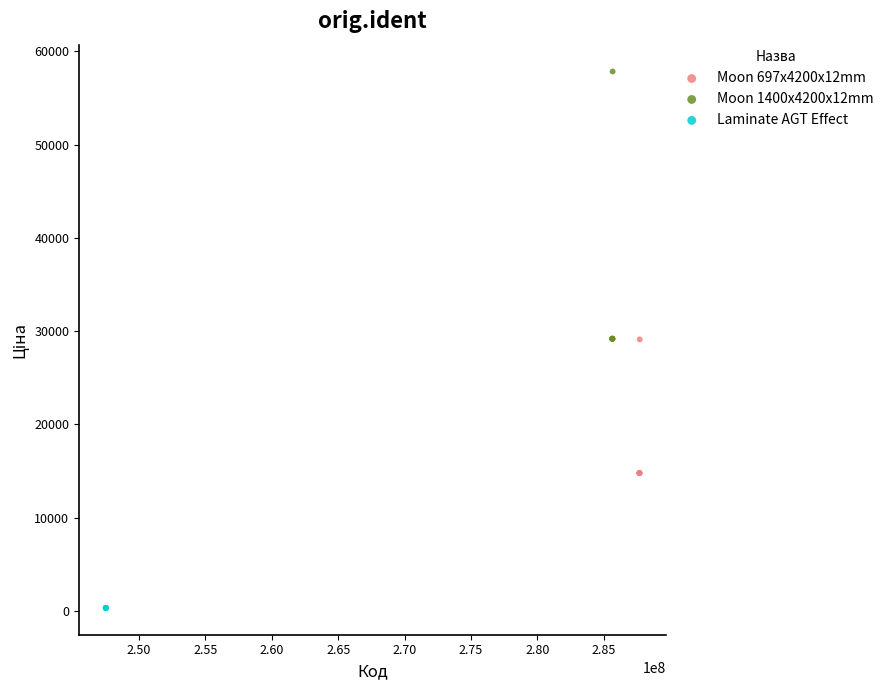

Which series reaches the minimum Y coordinate?

Laminate AGT Effect